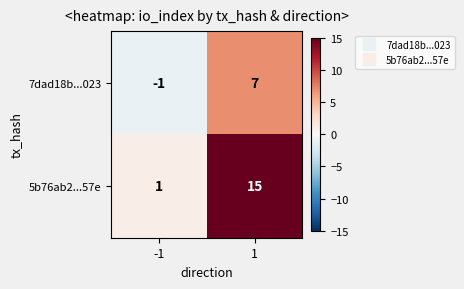

How many data points does each series have?

2